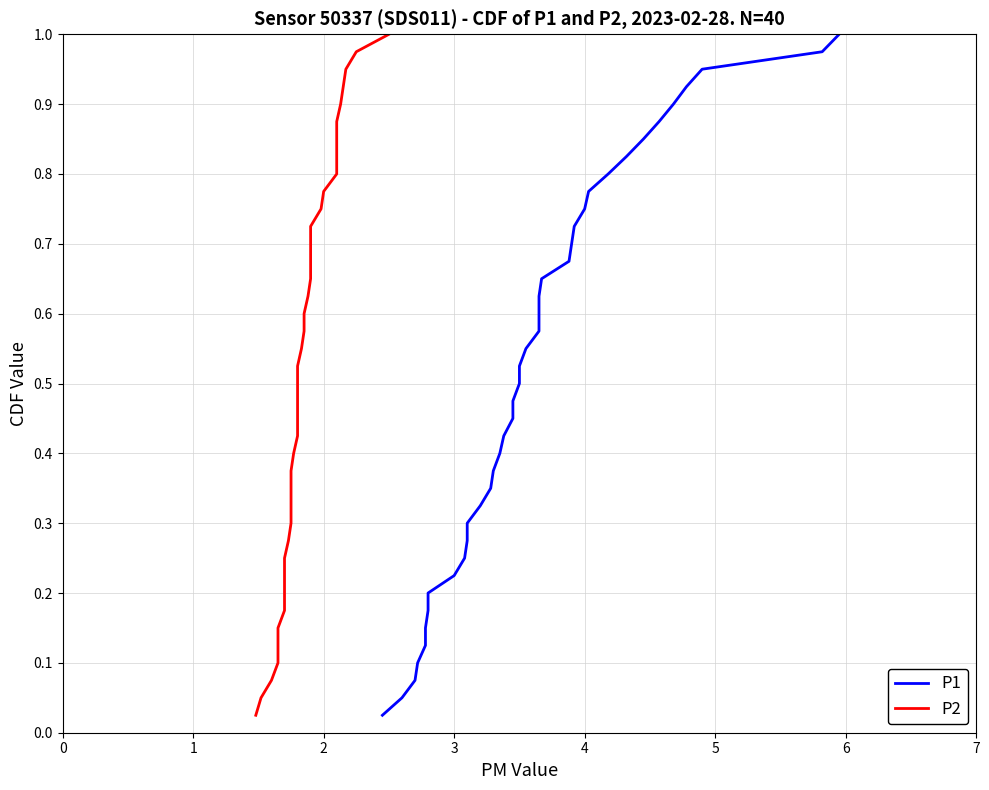

What is the greatest value displayed?

1.0